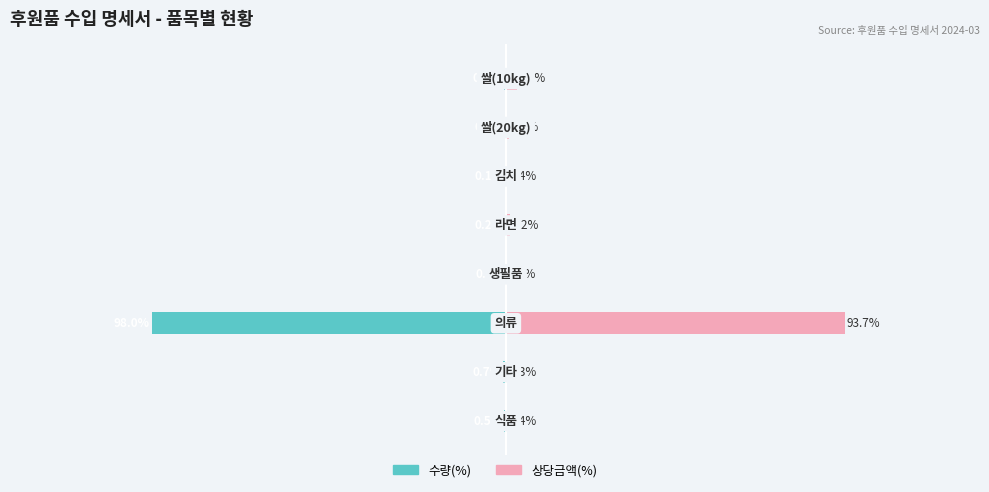

Rank the series by their average value, from lowest to highest.

수량(%), 상당금액(%)